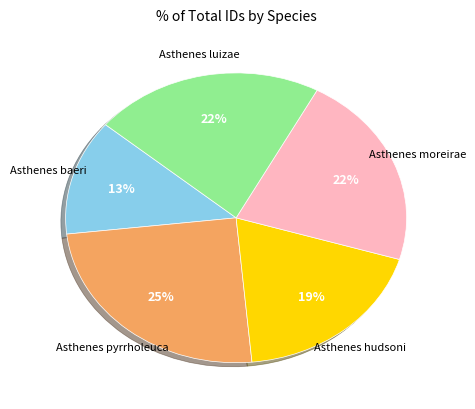

To the nearest percent, what is the difference between the largest and smallest slice percentages?

12%